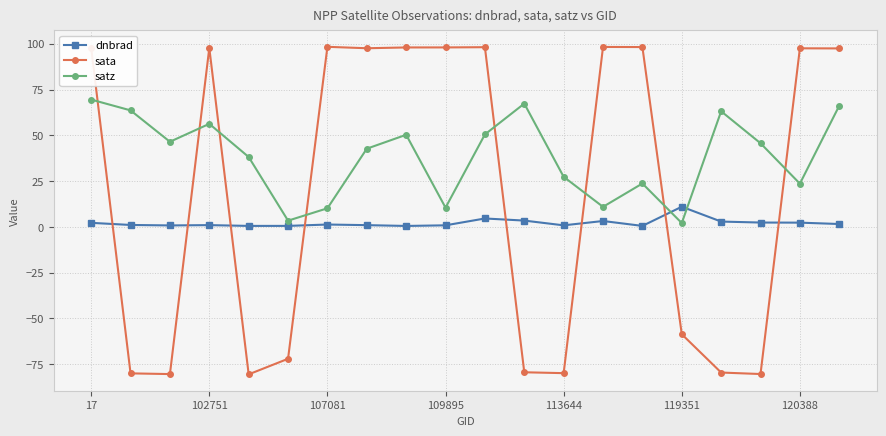

How many values in sata are below zero?

9